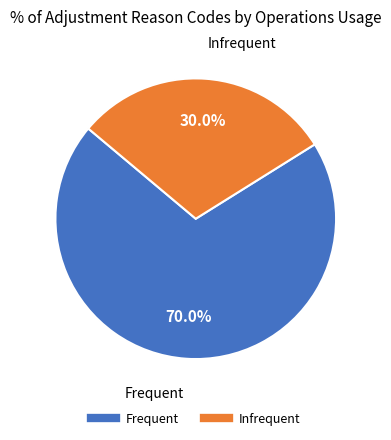

The Frequent slice represents 70% of the pie. True or false?

True